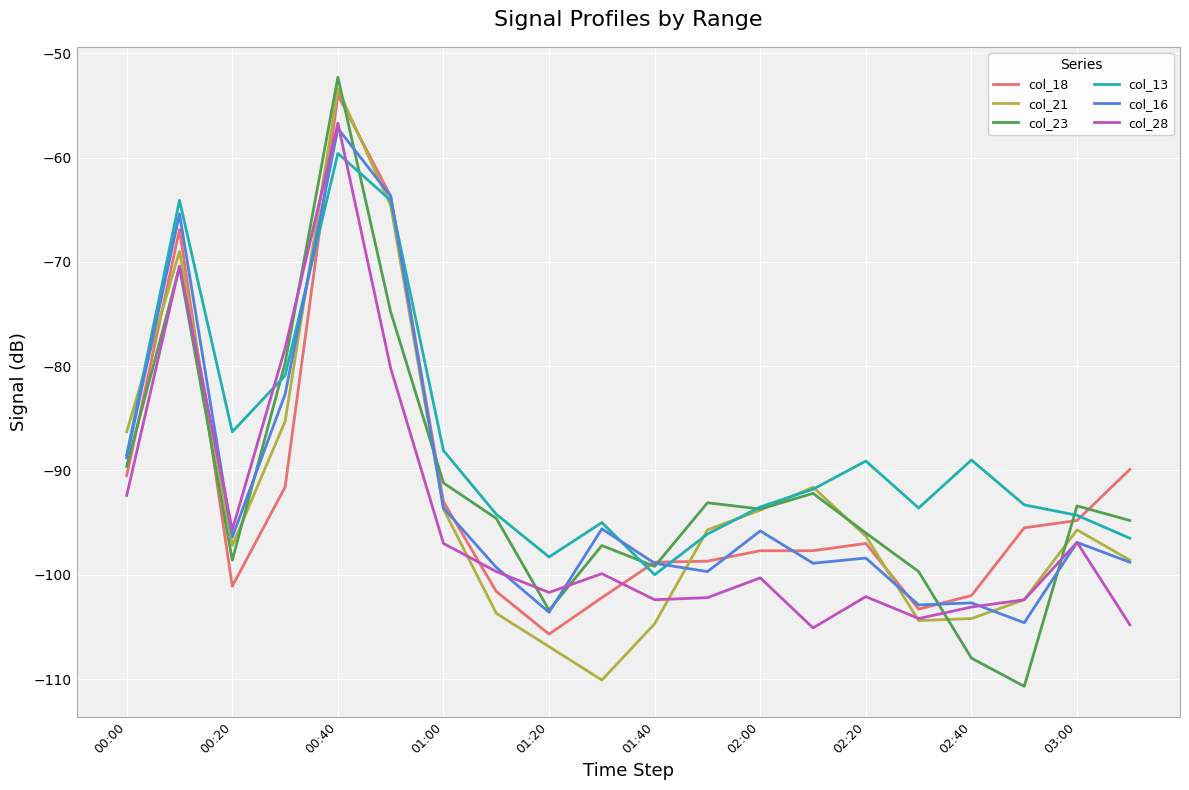

Which series has the largest total across all categories?

col_13